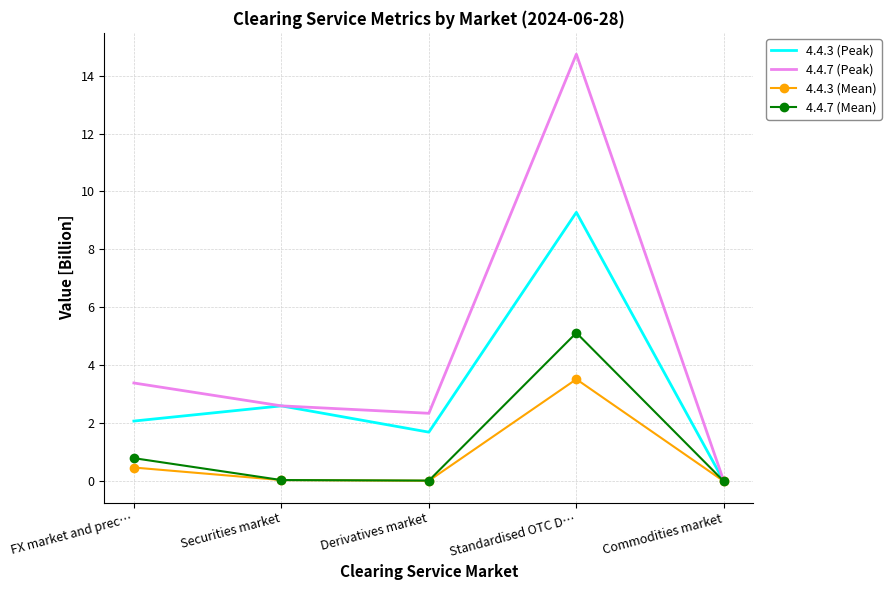

Rank the series at Standardised OTC D… from lowest to highest value.

4.4.3 (Mean), 4.4.7 (Mean), 4.4.3 (Peak), 4.4.7 (Peak)